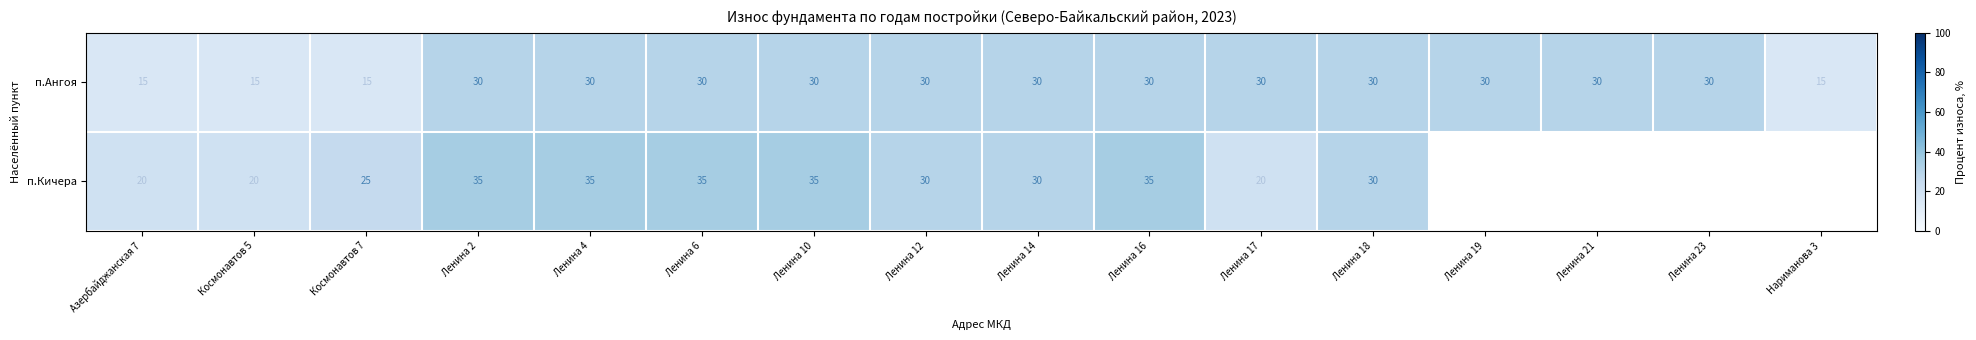

Between Космонавтов 7 and Ленина 17, which series saw the biggest shift?

п.Ангоя